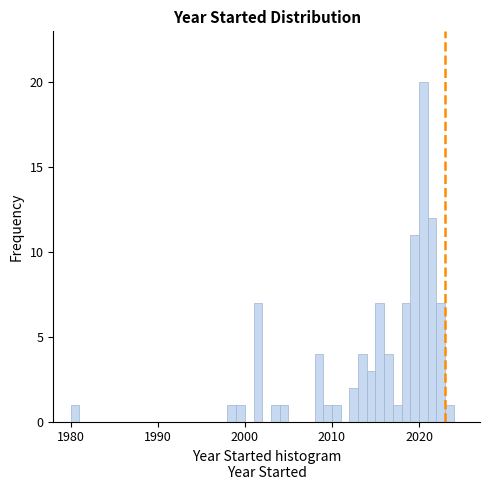

Around what value on the x-axis is the tallest bar? Give the approximate position of its centre, as read against the axis.

2021